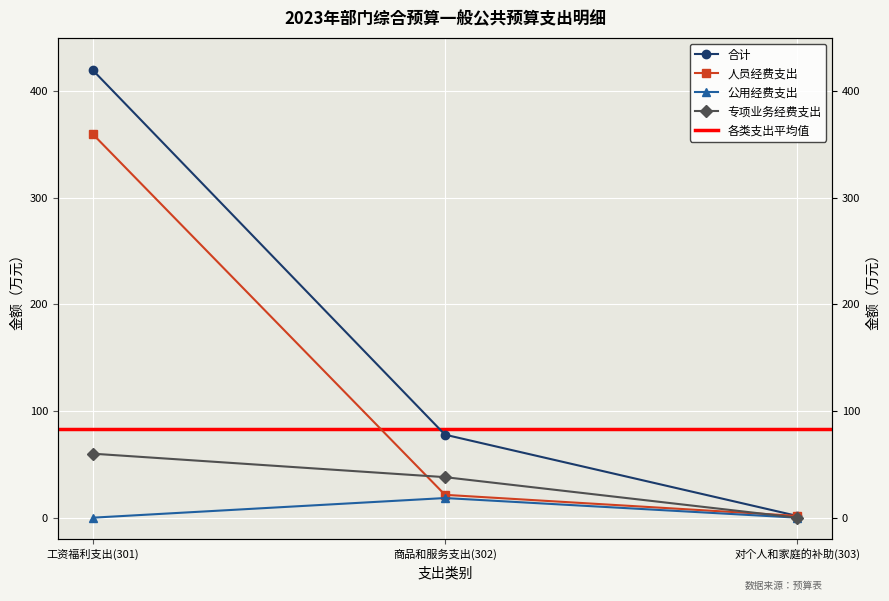

Read the 合计 value at 对个人和家庭的补助(303).

1.7